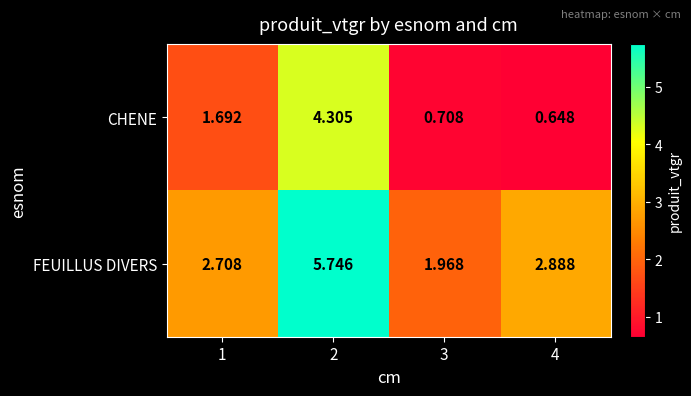

Which series has the largest range (max minus min)?

FEUILLUS DIVERS